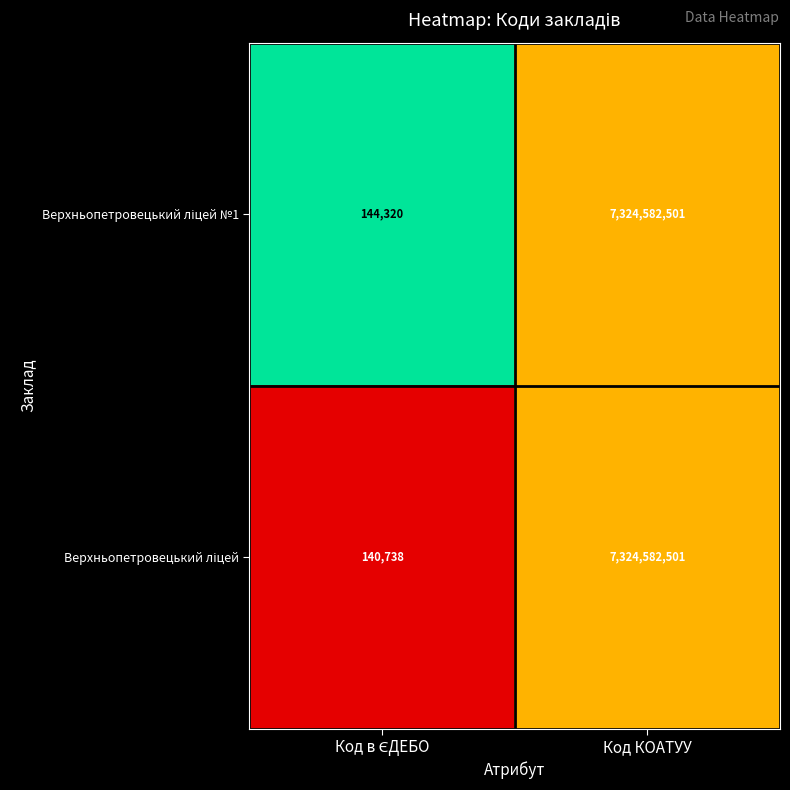

At which category does the chart reach its peak across all series?

Код КОАТУУ